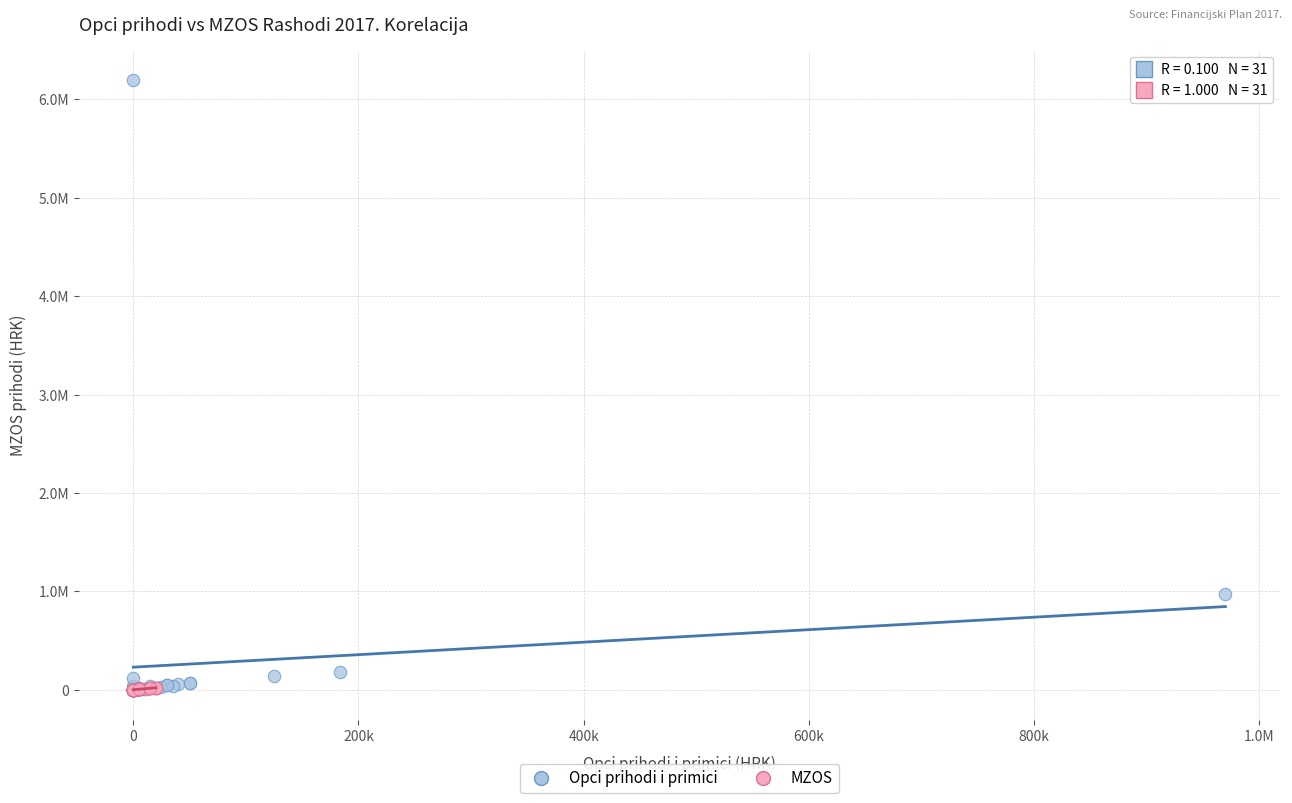

Which series contains the highest Y value?

Opci prihodi i primici